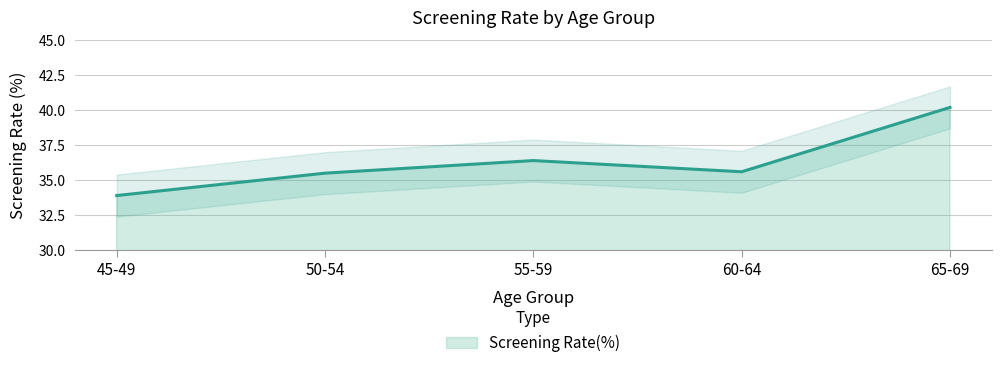

What is the approximate value at 65-69?

40.2